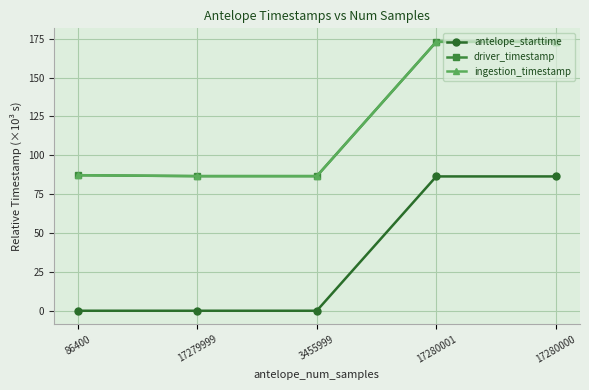

True or false: ingestion_timestamp has a value of 173.0 at 17280001.

True